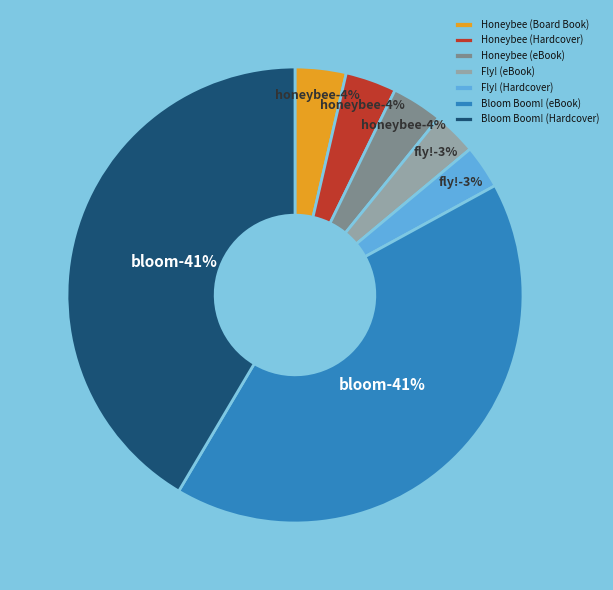

Which slice is the smallest?

Fly! (eBook)